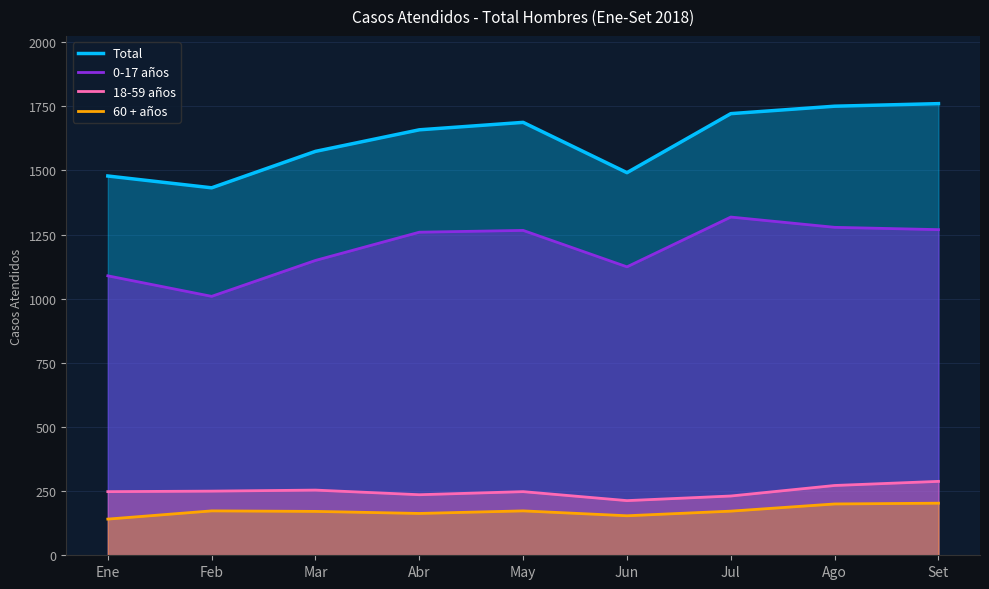

Reading right to left, transcribe all the data shown in this chart.

Total: 1760	1750	1721	1491	1687	1658	1574	1432	1478
0-17 años: 1269	1278	1318	1124	1266	1259	1149	1009	1089
18-59 años: 288	272	231	213	248	236	254	250	248
60 + años: 203	200	172	154	173	163	171	173	141